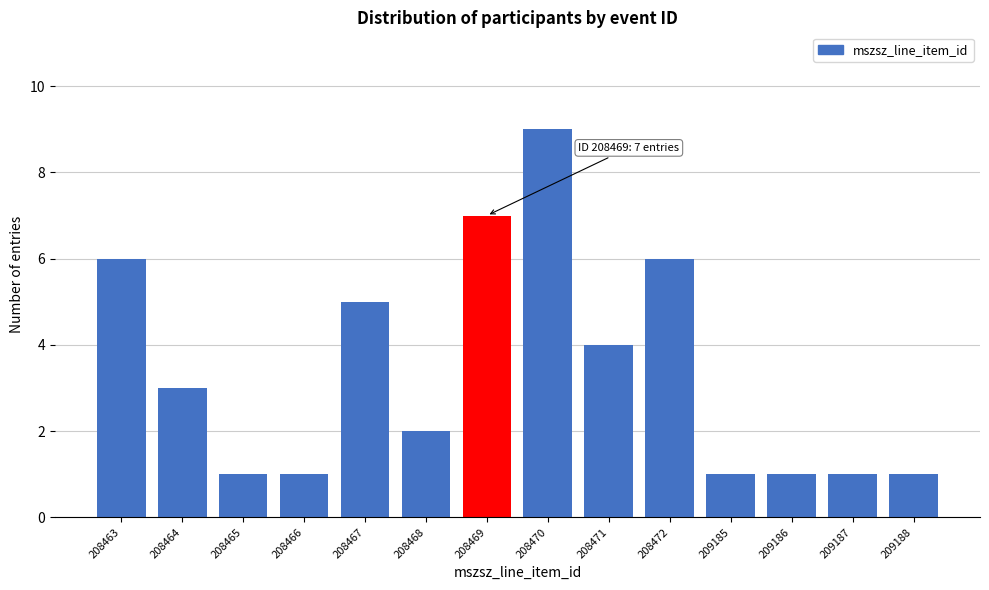

Reading left to right, list all the values displayed in this chart.

208463=6	208464=3	208465=1	208466=1	208467=5	208468=2	208469=7	208470=9	208471=4	208472=6	209185=1	209186=1	209187=1	209188=1